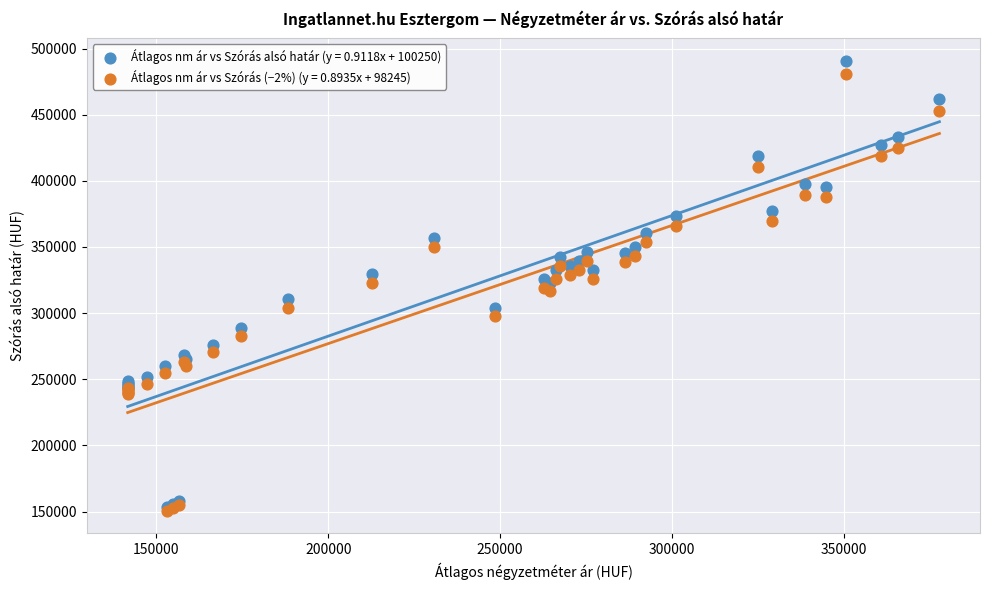

What are all the series names shown in the legend?

Átlagos nm ár vs Szórás alsó határ (y = 0.9118x + 100250), Átlagos nm ár vs Szórás (−2%) (y = 0.8935x + 98245)